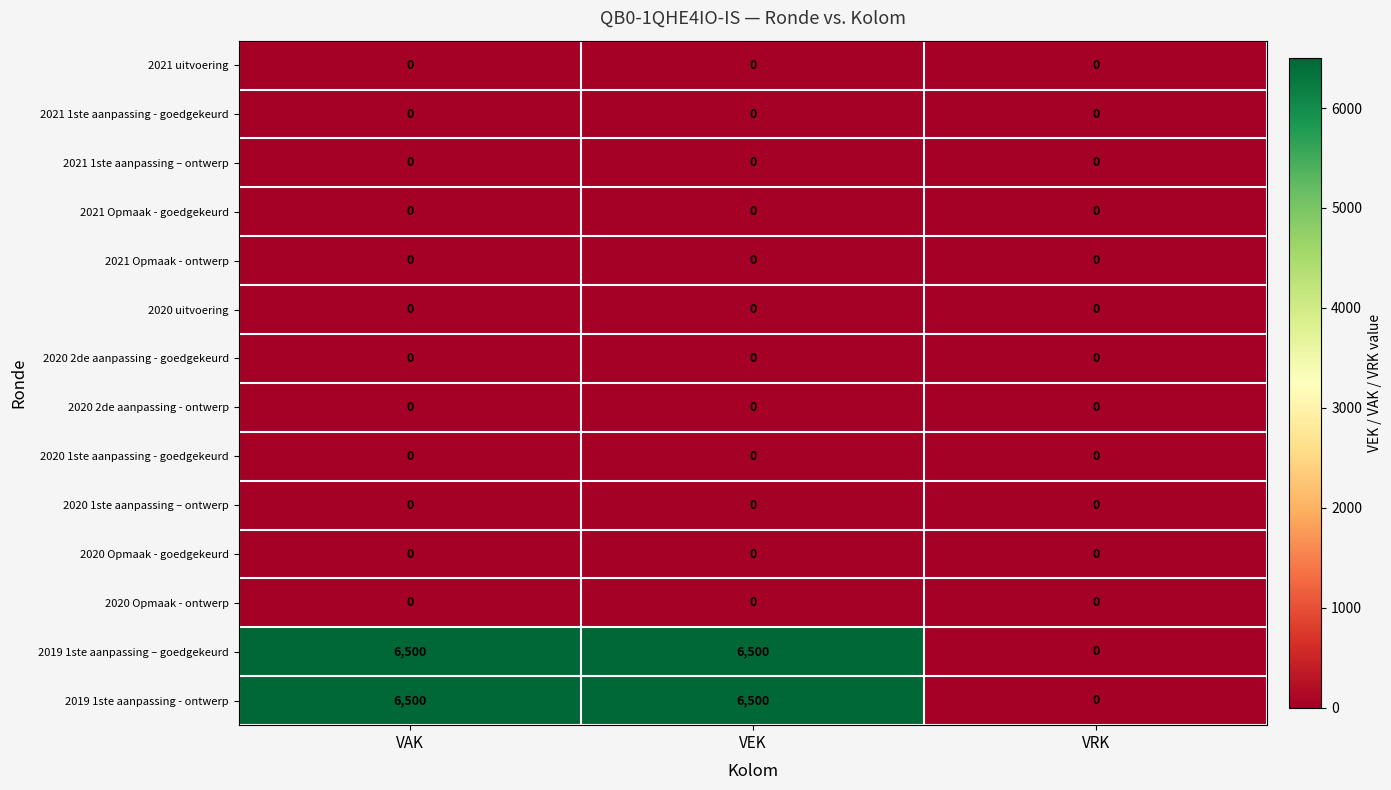

What is the spread (max minus min) of values at VEK?

6500